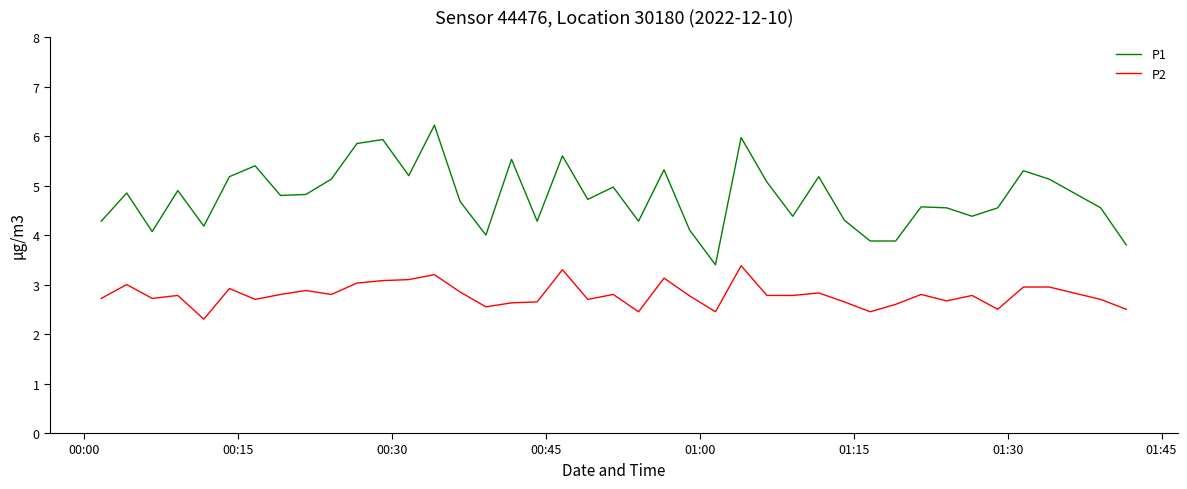

What is the maximum value shown in the chart?

6.2